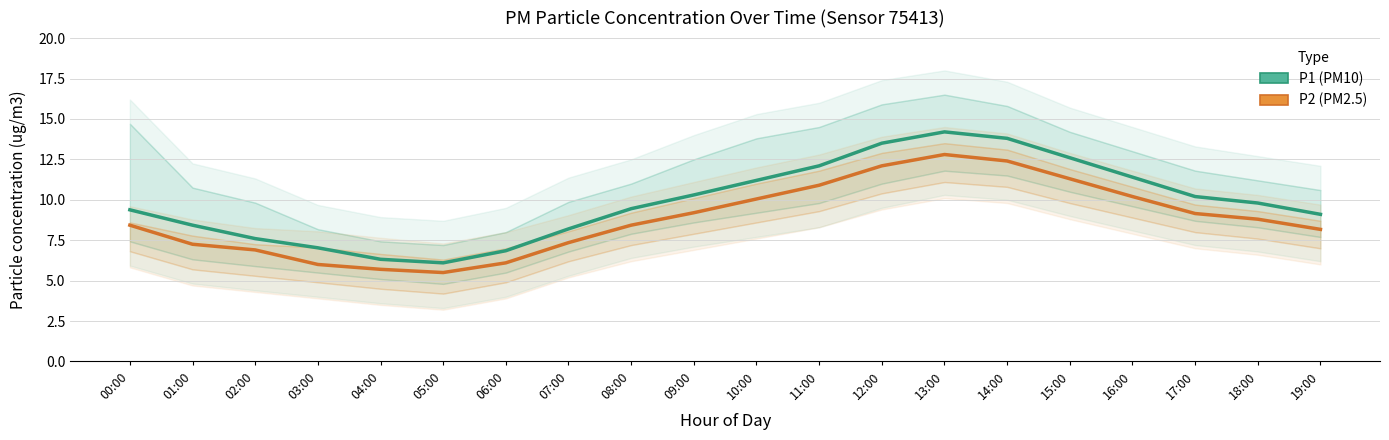

Is the value of P1 (PM10) at 18:00 greater than the value of P2 (PM2.5) at 07:00?

Yes